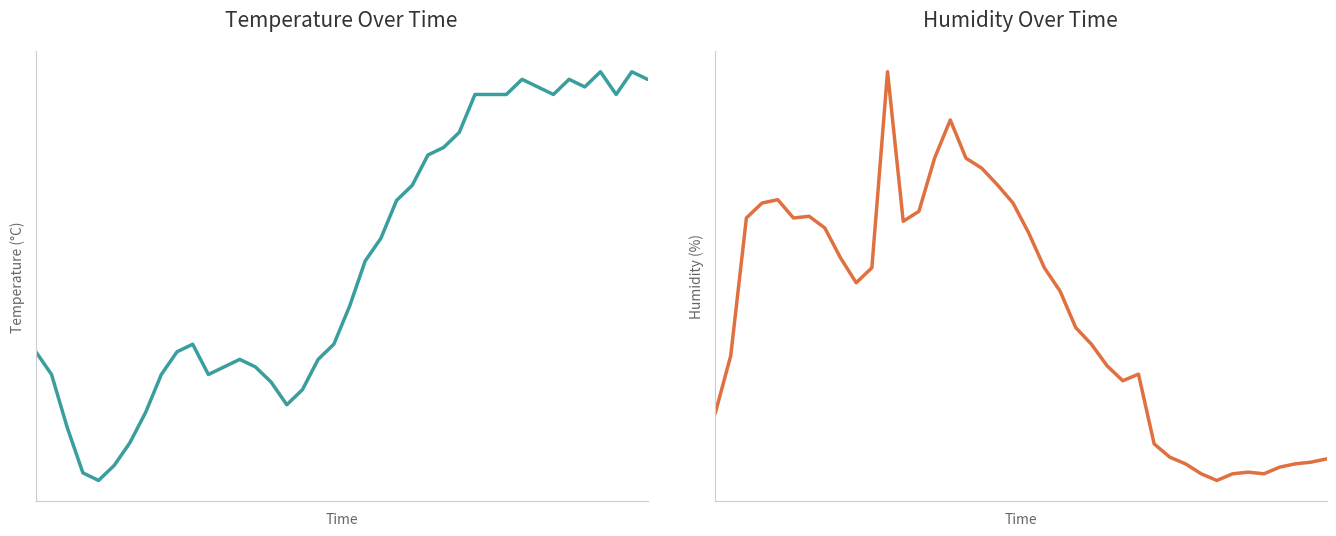

What are all the series names shown in the legend?

temperature, humidity